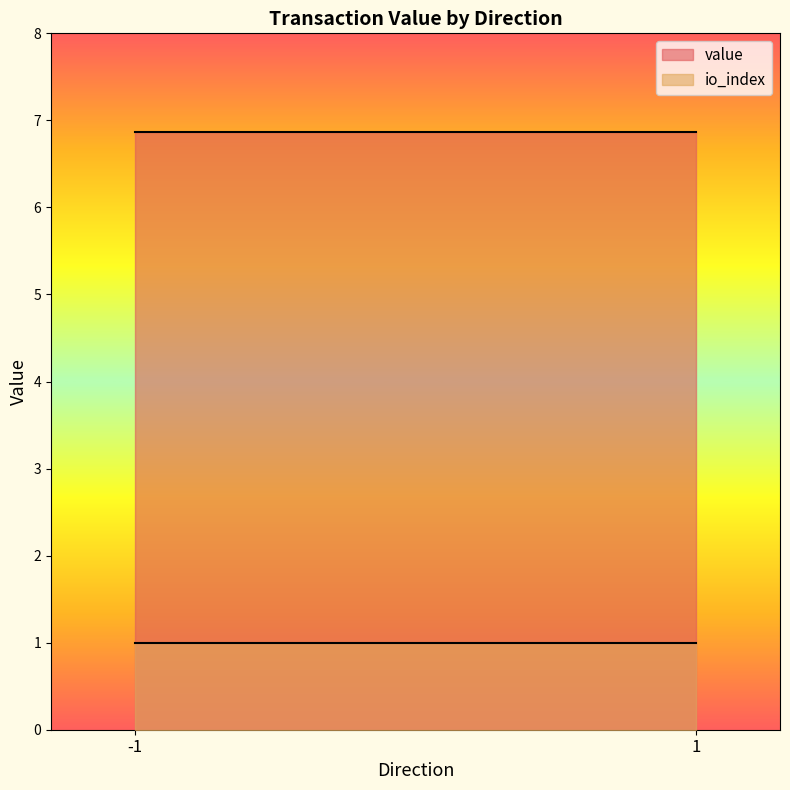

At which category does the chart reach its minimum across all series?

-1